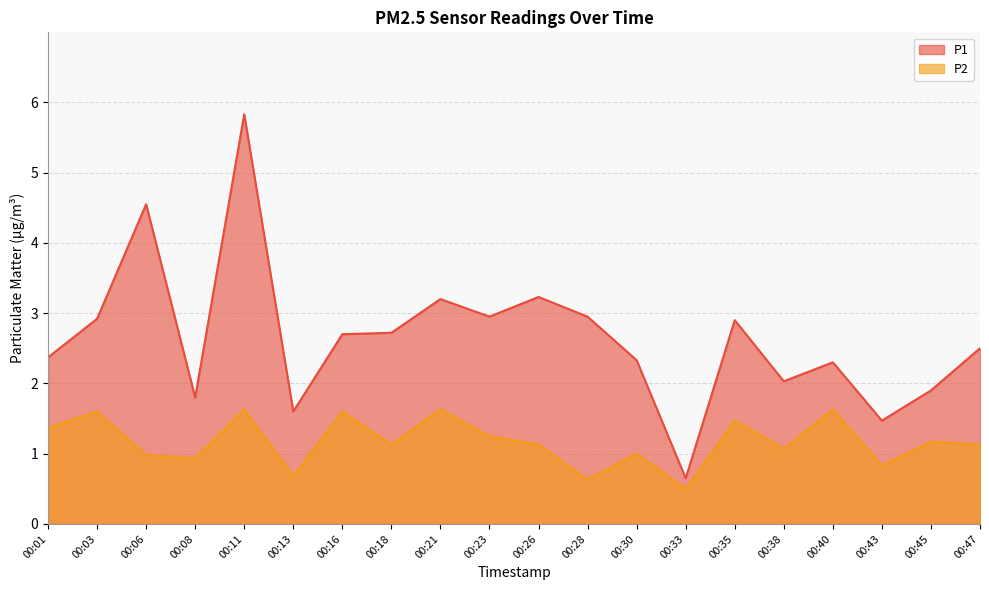

Reading left to right, what are all the values shown in this chart?

P1: 2.4	2.9	4.5	1.8	5.8	1.6	2.7	2.7	3.2	3.0	3.2	3.0	2.3	0.7	2.9	2.0	2.3	1.5	1.9	2.5
P2: 1.4	1.6	1.0	0.9	1.6	0.7	1.6	1.1	1.6	1.2	1.1	0.6	1.0	0.5	1.5	1.1	1.6	0.8	1.2	1.1